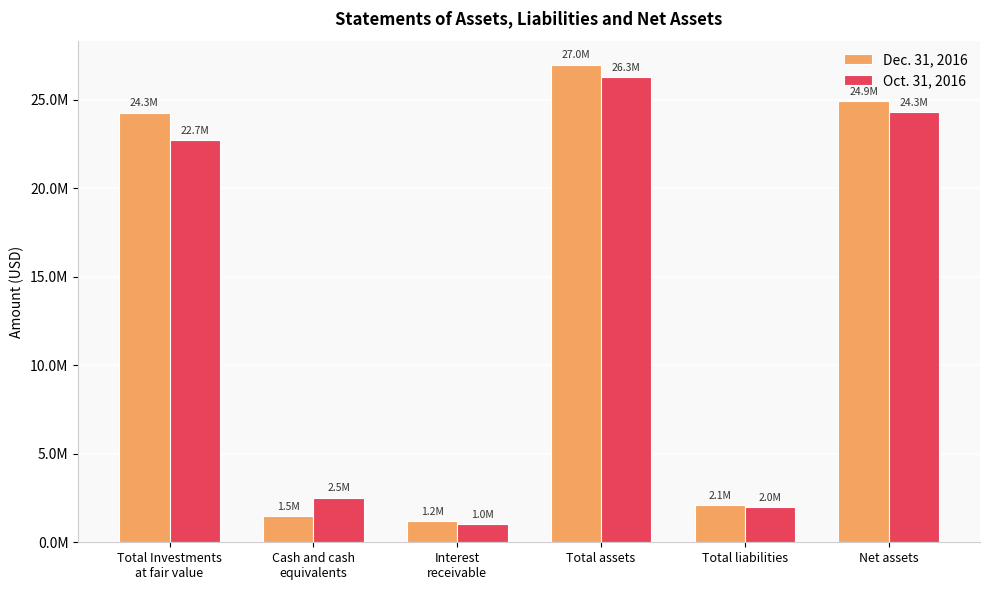

The Oct. 31, 2016 series shows 2528322 at Cash and cash
equivalents. True or false?

True